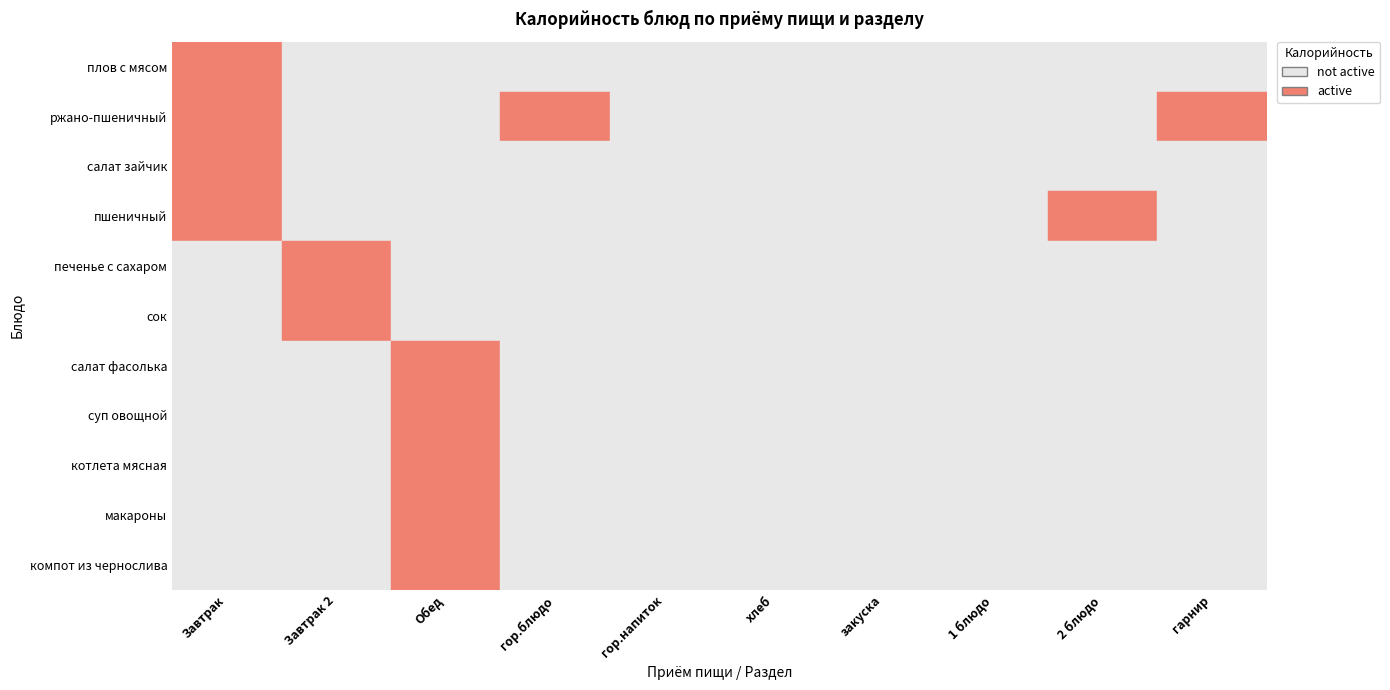

True or false: суп овощной has a value of 0 at Завтрак.

True